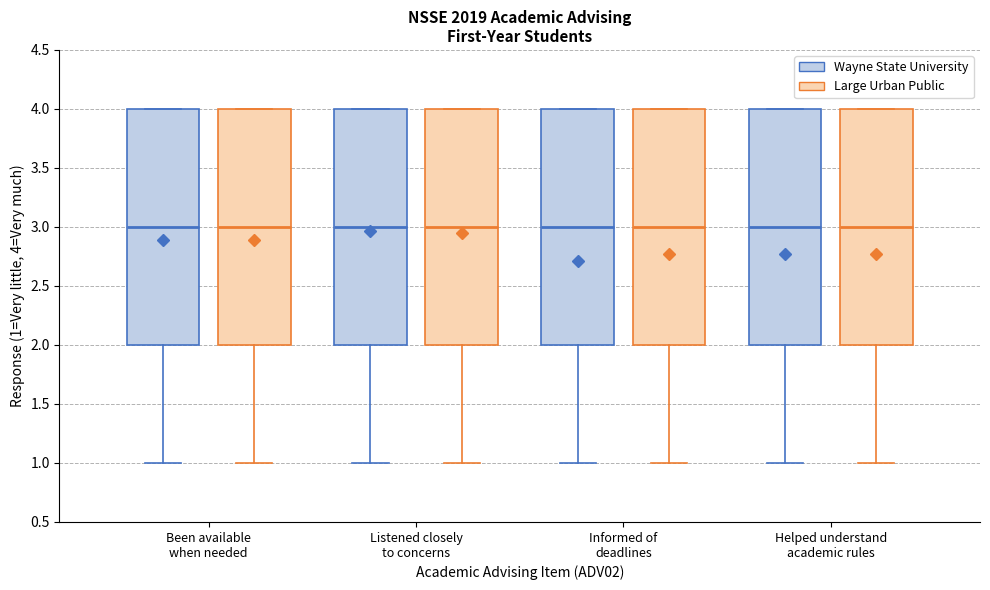

Reading left to right, transcribe this box plot: for each box, give where its median line is, the range the box spans, and where its two whiskers end, as read against the y-axis. The values are not printed on the chart, so give them approximately, as read against the axis.

Been available when needed (Wayne State University): median 3, box 2 to 4, whiskers 1 to 4
Been available when needed (Large Urban Public): median 3, box 2 to 4, whiskers 1 to 4
Listened closely to concerns (Wayne State University): median 3, box 2 to 4, whiskers 1 to 4
Listened closely to concerns (Large Urban Public): median 3, box 2 to 4, whiskers 1 to 4
Informed of deadlines (Wayne State University): median 3, box 2 to 4, whiskers 1 to 4
Informed of deadlines (Large Urban Public): median 3, box 2 to 4, whiskers 1 to 4
Helped understand academic rules (Wayne State University): median 3, box 2 to 4, whiskers 1 to 4
Helped understand academic rules (Large Urban Public): median 3, box 2 to 4, whiskers 1 to 4